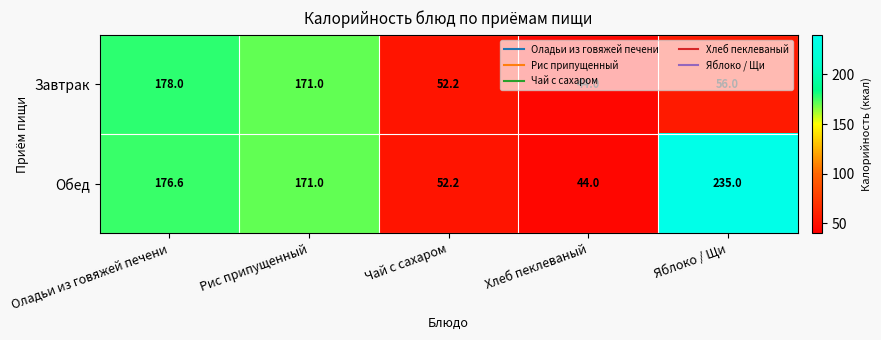

Which series has the largest range (max minus min)?

Обед